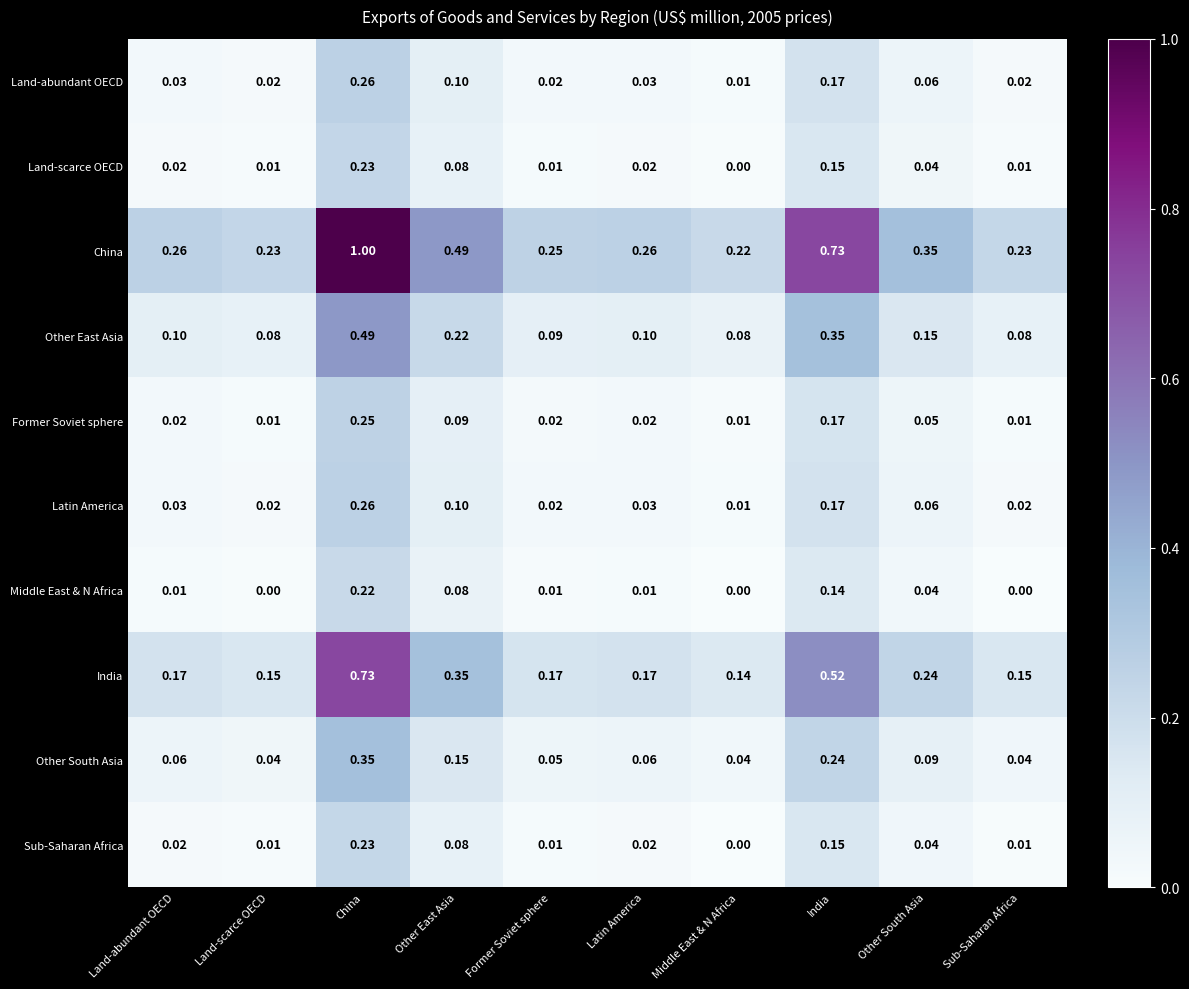

Is the value of Middle East & N Africa at Land-abundant OECD greater than the value of Sub-Saharan Africa at India?

No